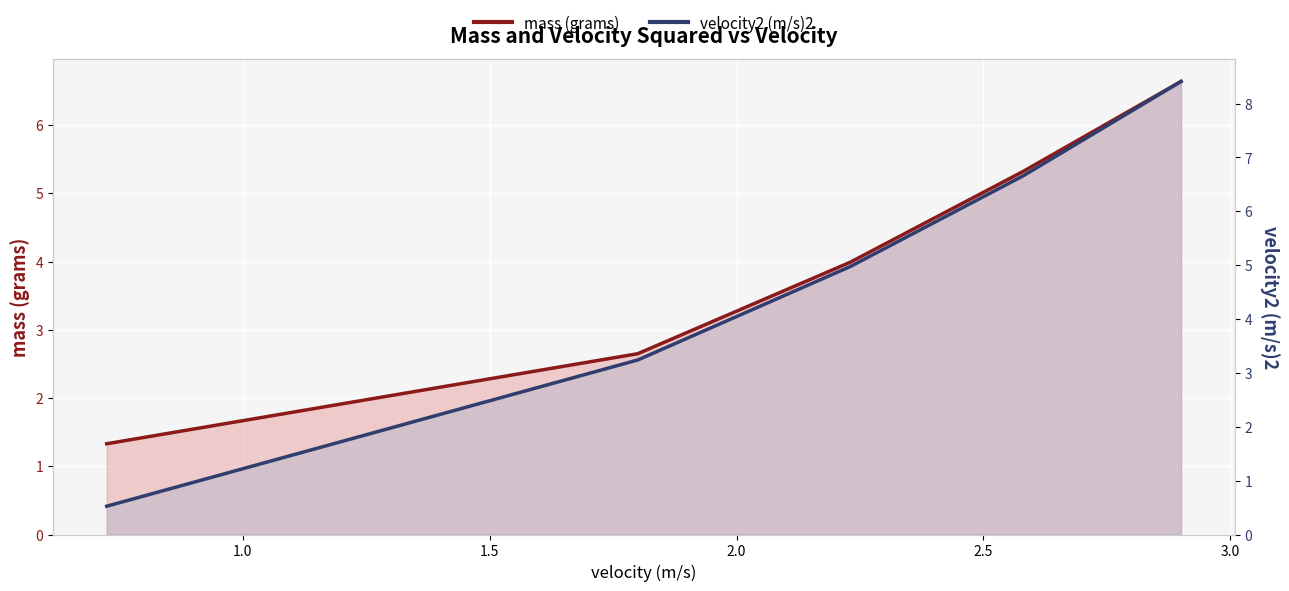

Reading left to right, transcribe all the data shown in this chart.

mass (grams): 1.3	2.6	4.0	5.3	6.6
velocity2 (m/s)2: 0.5	3.2	5.0	6.7	8.4